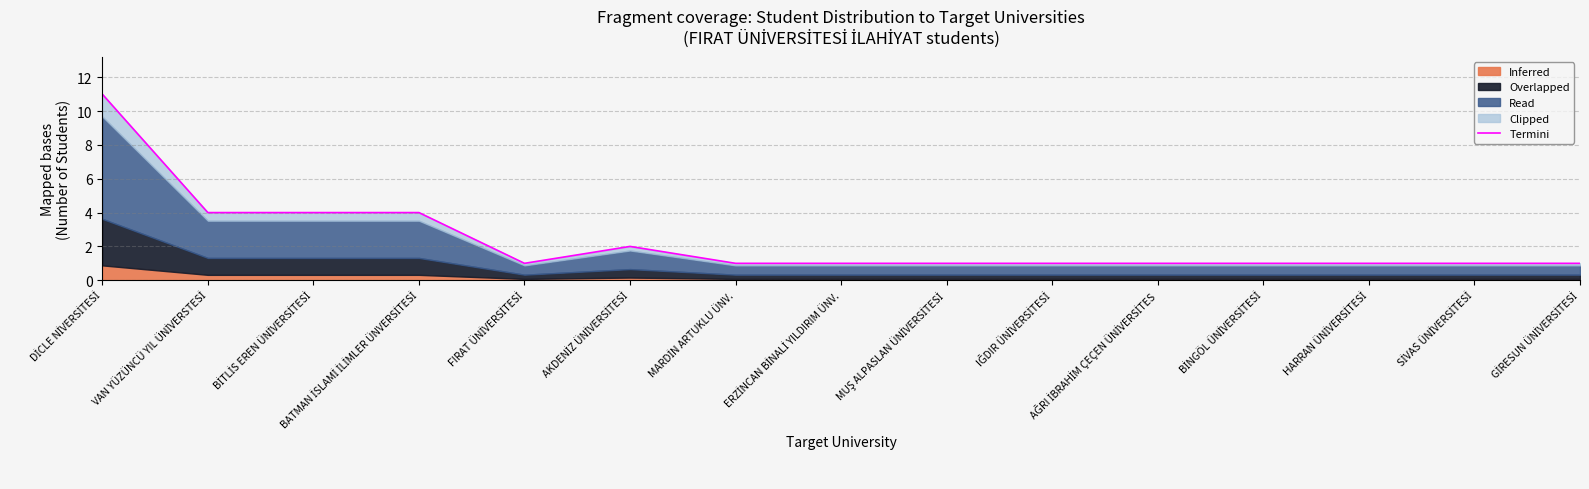

List the labels in order of value, smallest first.

FIRAT ÜNİVERSİTESİ, MARDİN ARTUKLU ÜNV., ERZİNCAN BİNALİ YILDIRIM ÜNV., MUŞ ALPASLAN ÜNİVERSİTESİ, IĞDIR ÜNİVERSİTESİ, AĞRI İBRAHİM ÇEÇEN ÜNİVERSİTES, BİNGÖL ÜNİVERSİTESİ, HARRAN ÜNİVERSİTESİ, SİVAS ÜNİVERSİTESİ, GİRESUN ÜNİVERSİTESİ, AKDENİZ ÜNİVERSİTESİ, VAN YÜZÜNCÜ YIL ÜNİVERSTESİ, BİTLİS EREN ÜNİVERSİTESİ, BATMAN İSLAMİ İLİMLER ÜNVERSİTESİ, DİCLE NİVERSİTESİ